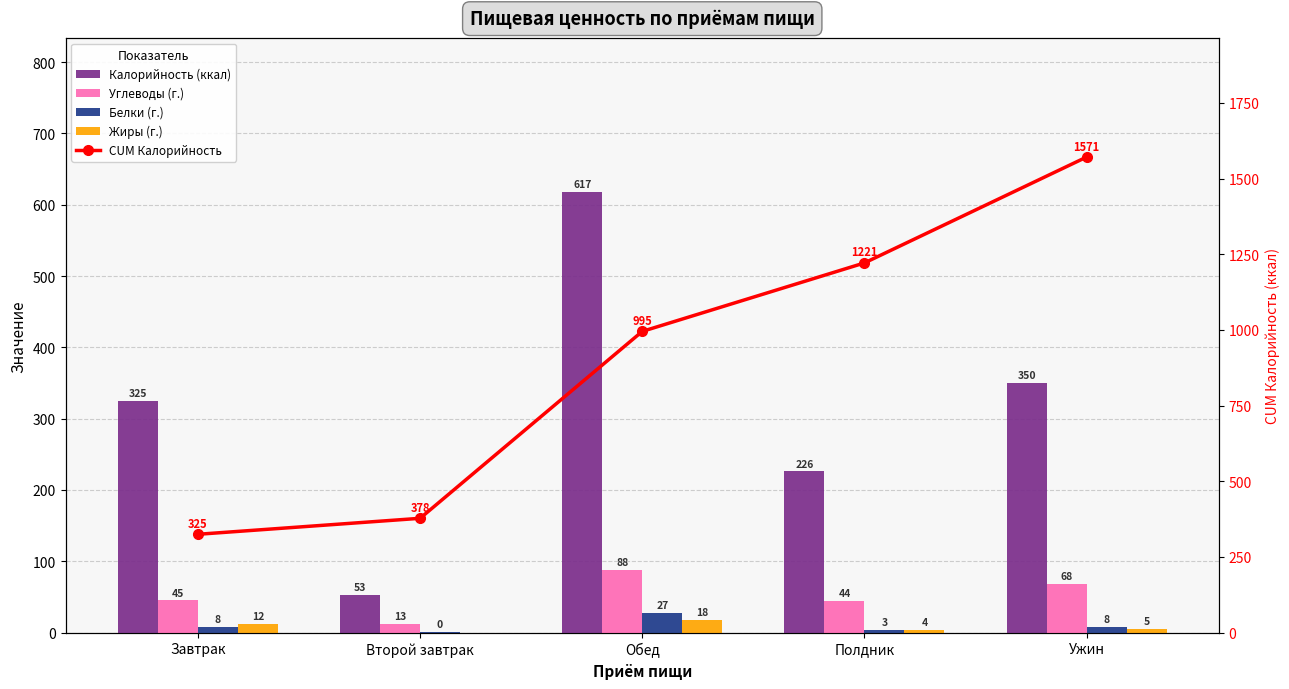

What is the spread (max minus min) of values at Ужин?

1566.0